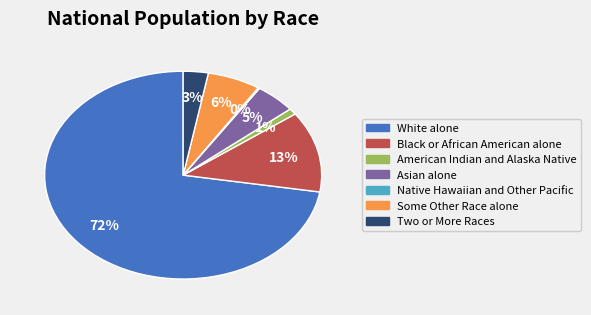

Which slice is the largest?

White alone